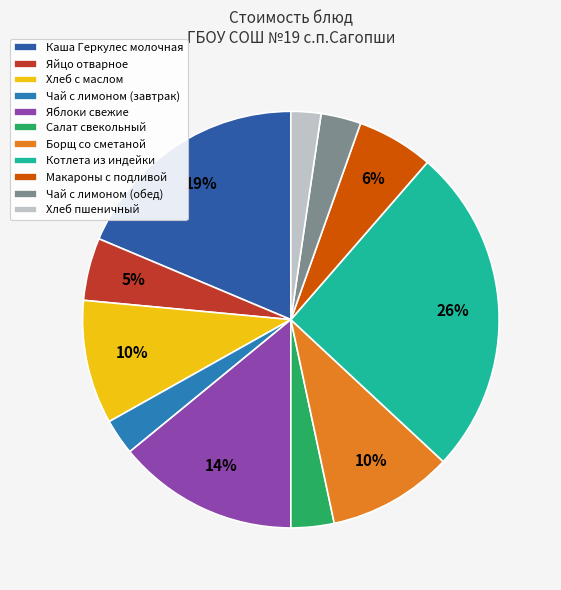

Which slice is the largest?

Котлета из индейки